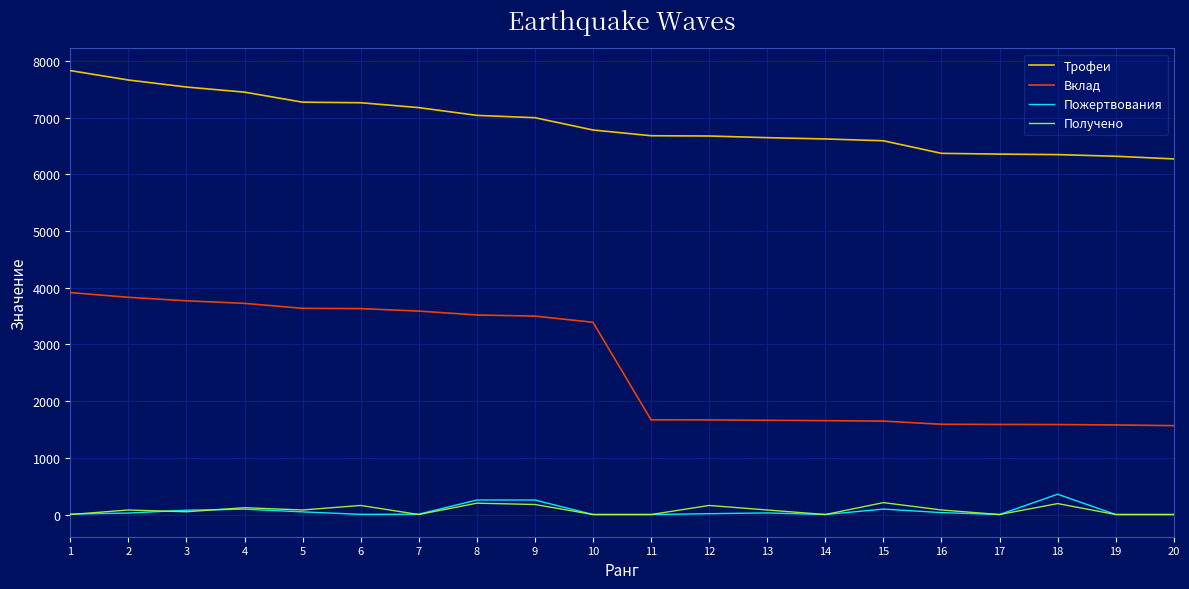

What is the sum of all Пожертвования values?

1303